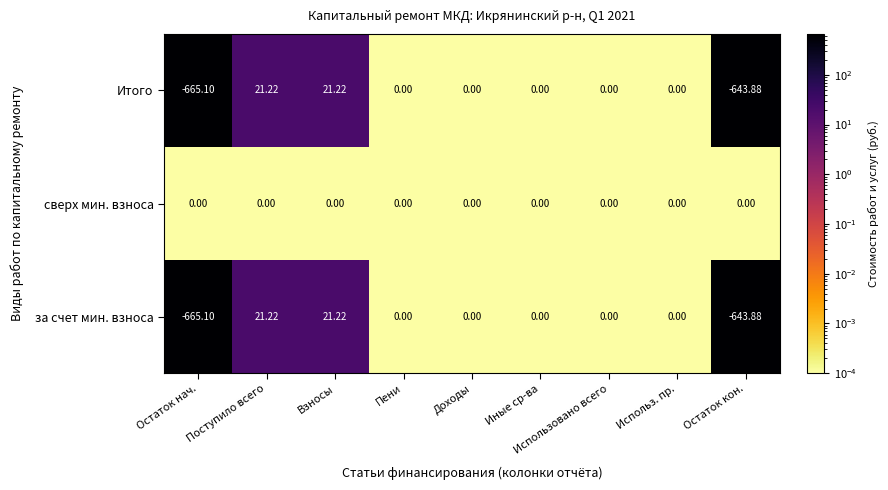

Is the value of за счет мин. взноса at Остаток нач. greater than the value of сверх мин. взноса at Взносы?

No